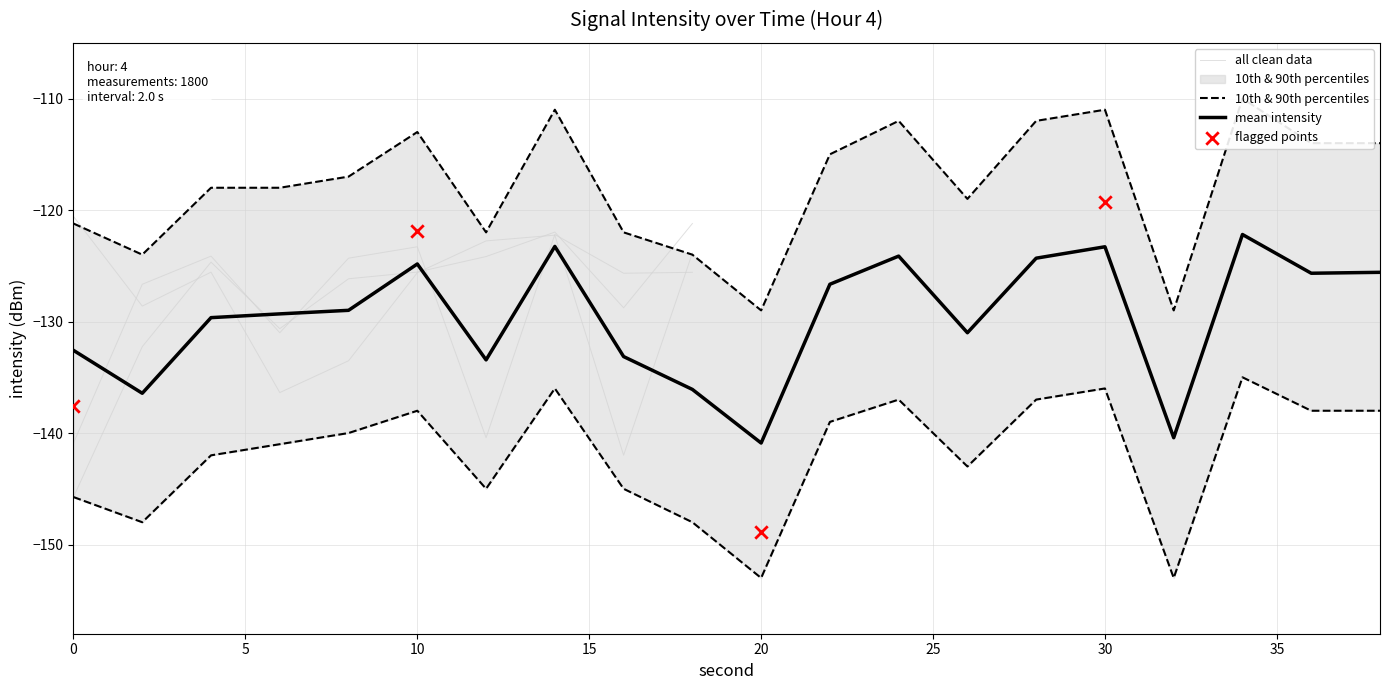

Which series has the largest Y range (max minus min)?

p90 intensity(dBm)